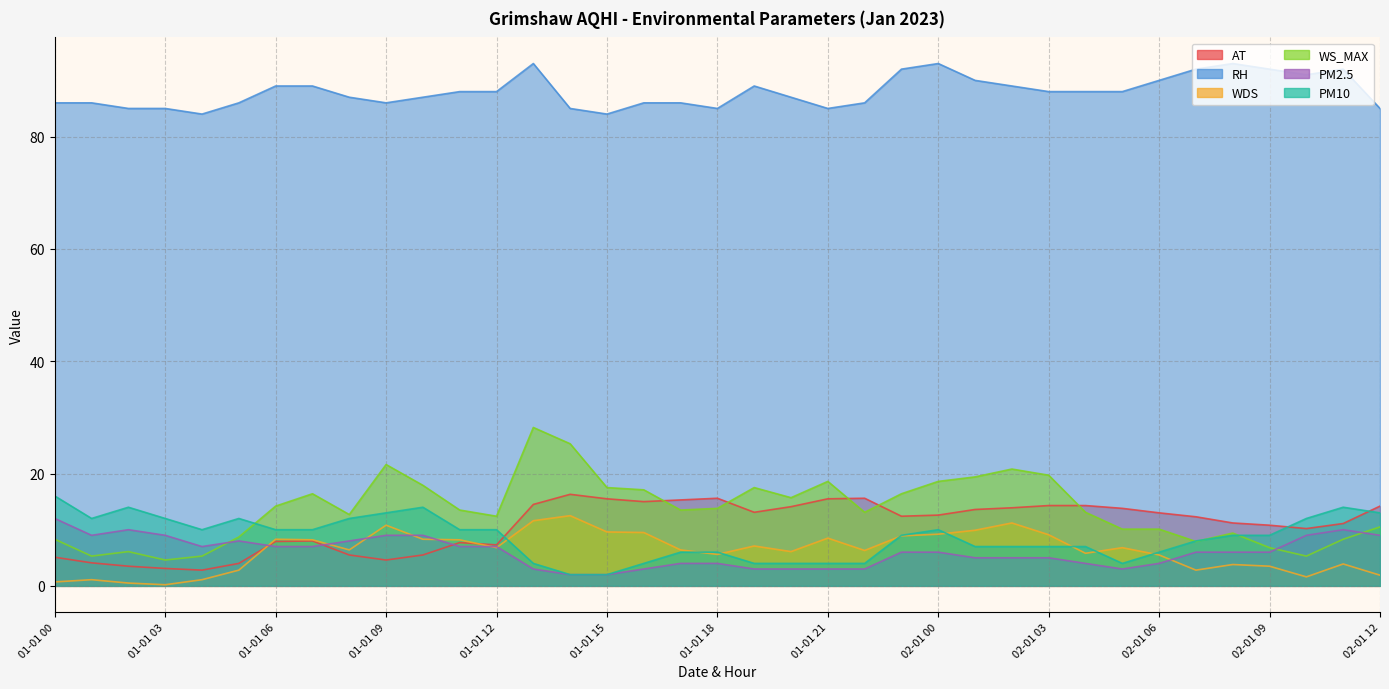

At which category does the chart reach its peak across all series?

01-01 13